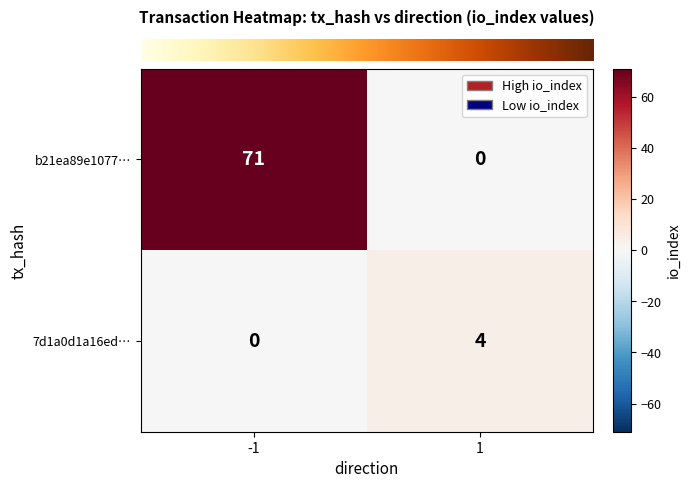

Rank the categories by b21ea89e1077… value from lowest to highest.

1, -1